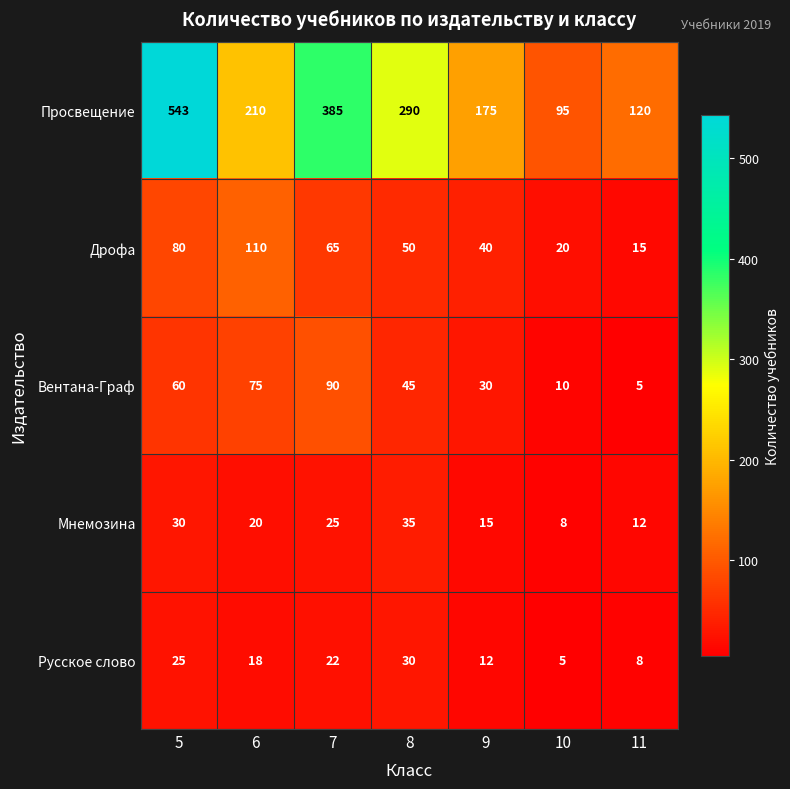

Is it true that Мнемозина equals 30 at 5?

True